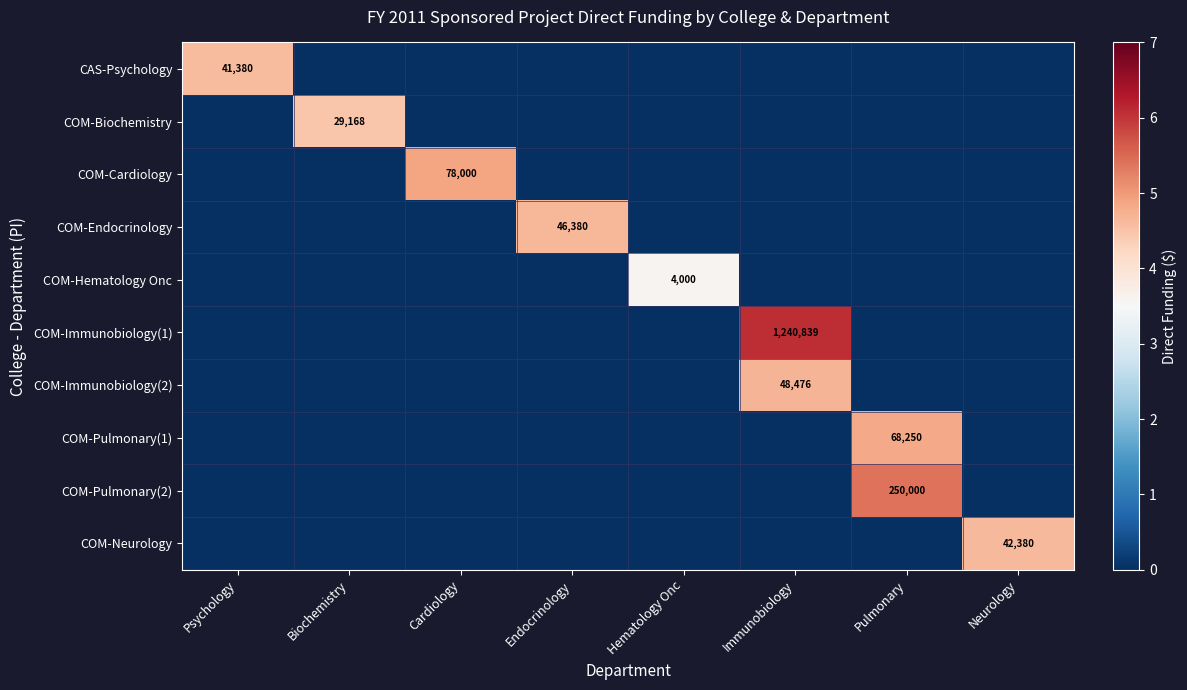

Is it true that COM-Neurology equals 42380 at Neurology?

True